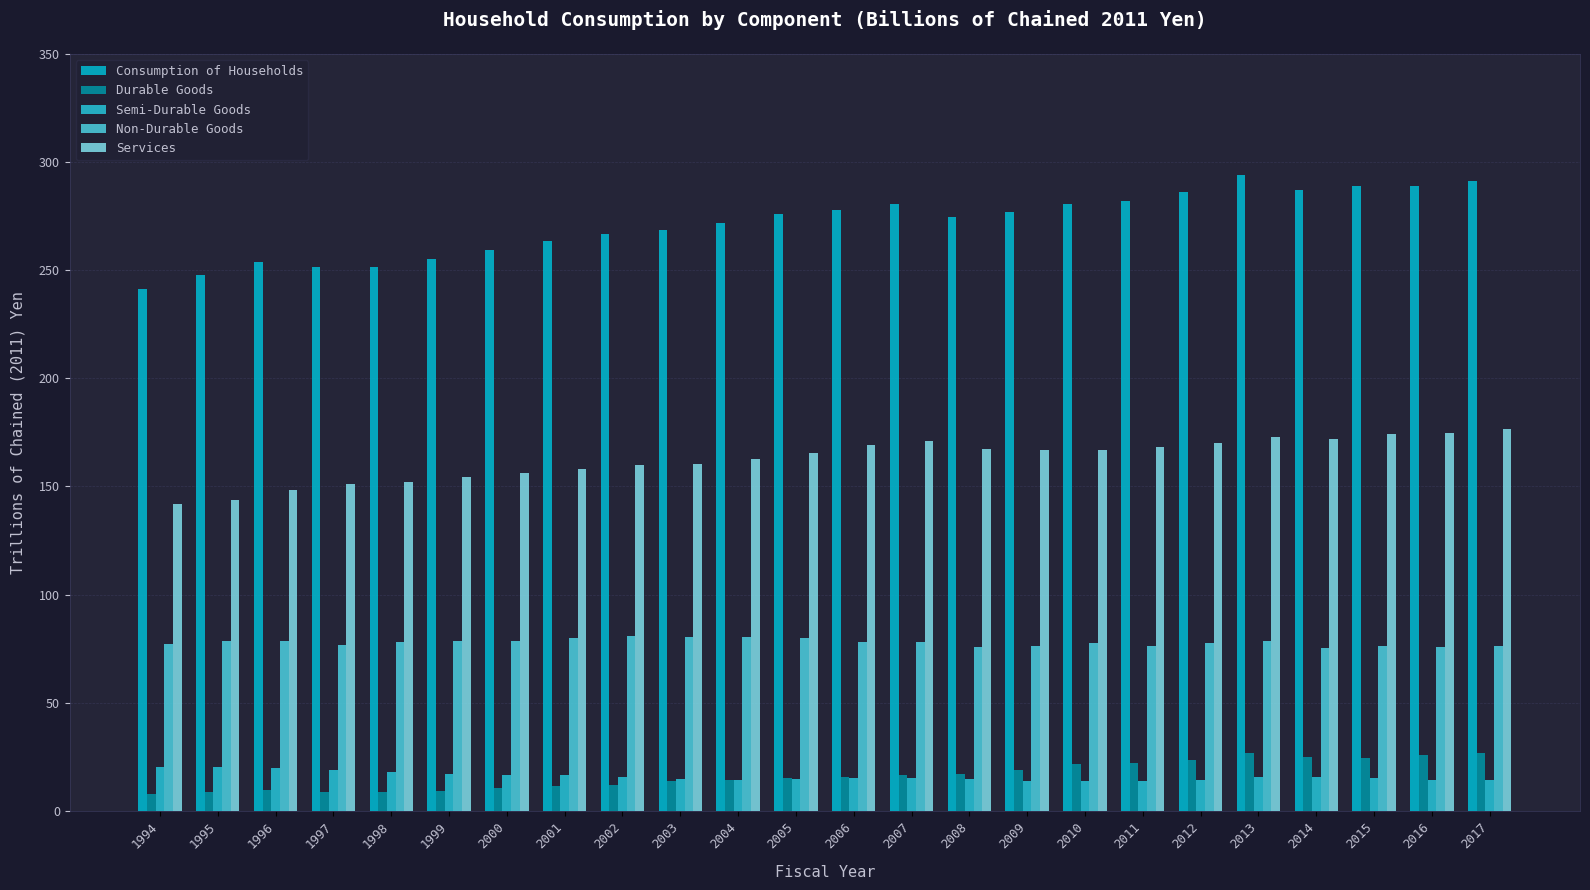

Between 1999 and 2006, which is larger?

2006